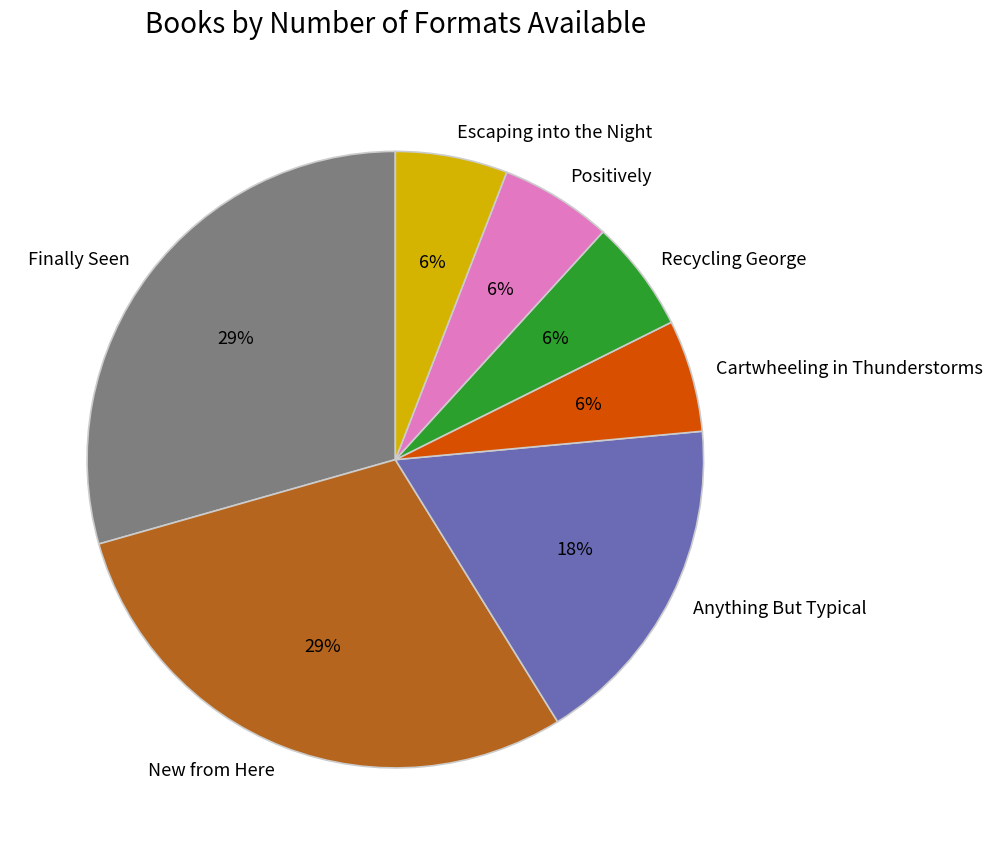

True or false: Positively accounts for 12% of the total.

False